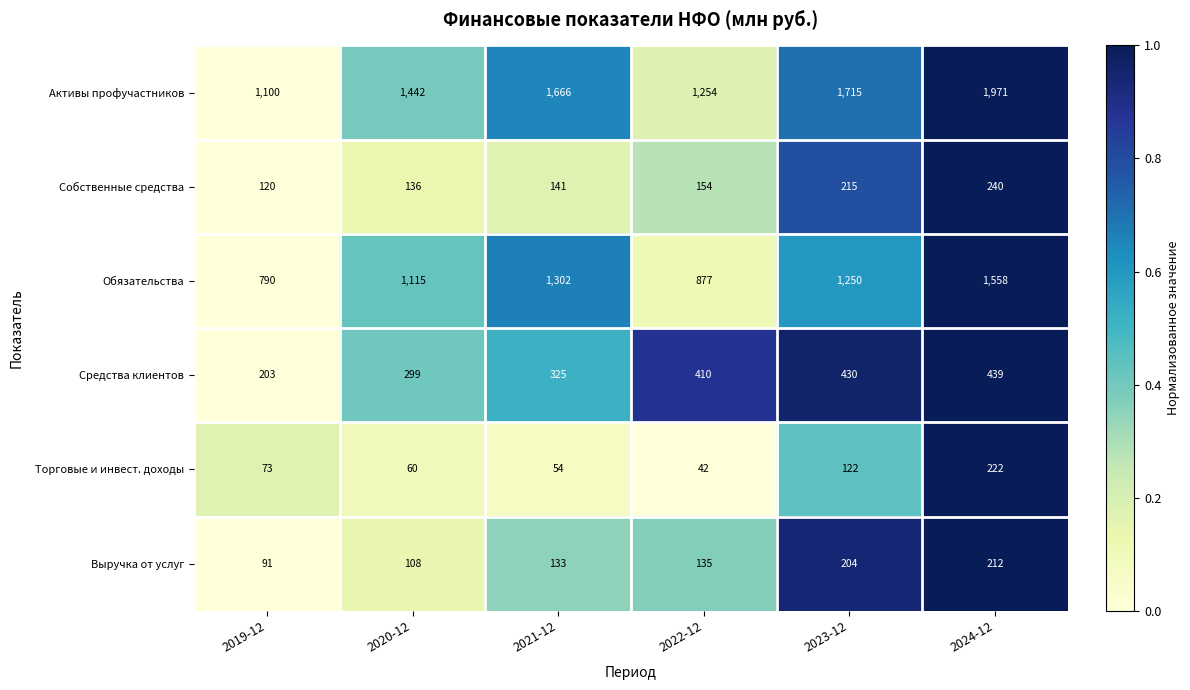

True or false: Средства клиентов has a value of 439 at 2024-12.

True